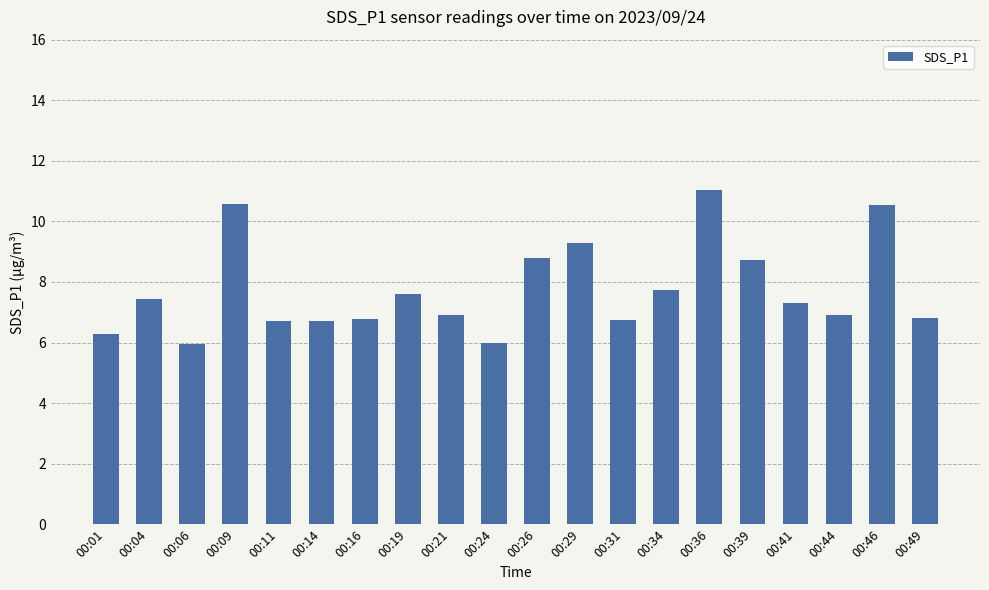

What is the difference between the second highest and second lowest values?

4.6